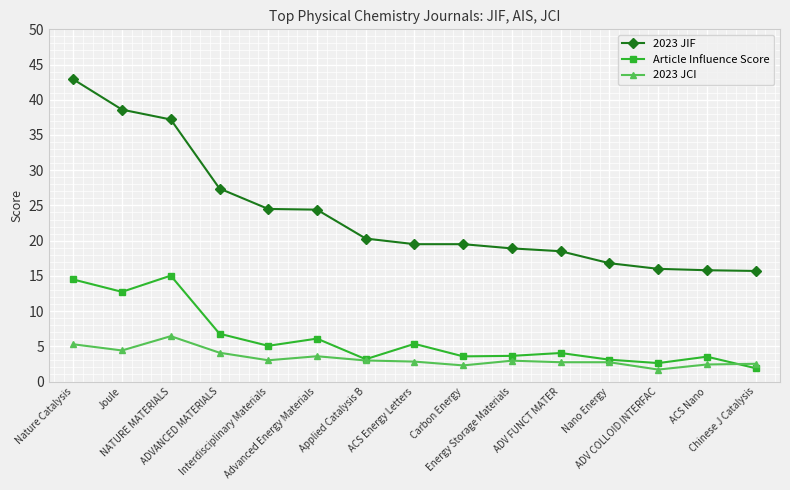

True or false: Article Influence Score has more than 2 interior local peaks.

True